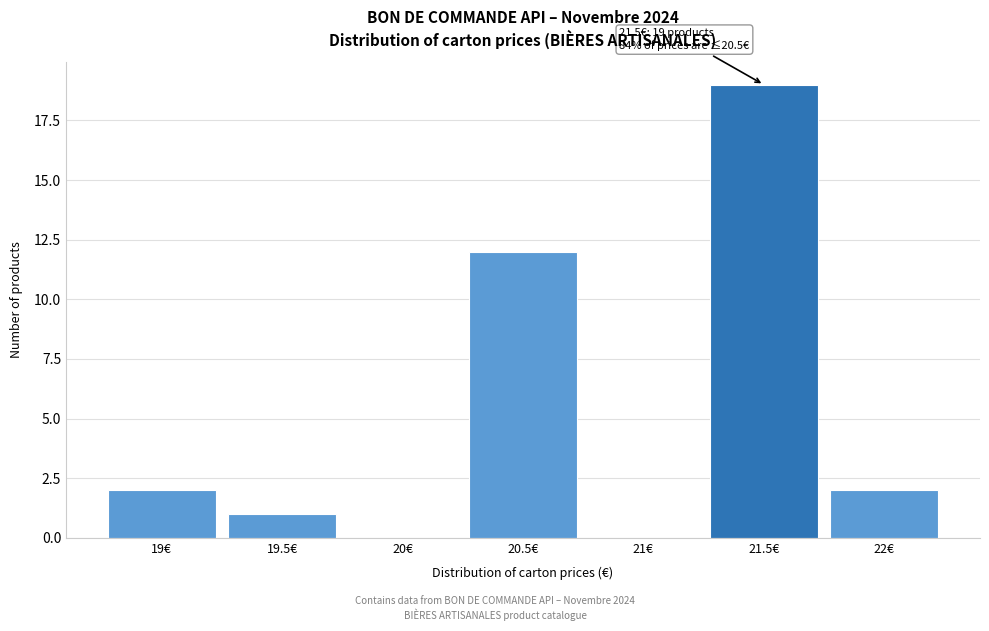

Over which range of the x-axis is the bar tallest?

21.25 to 21.75